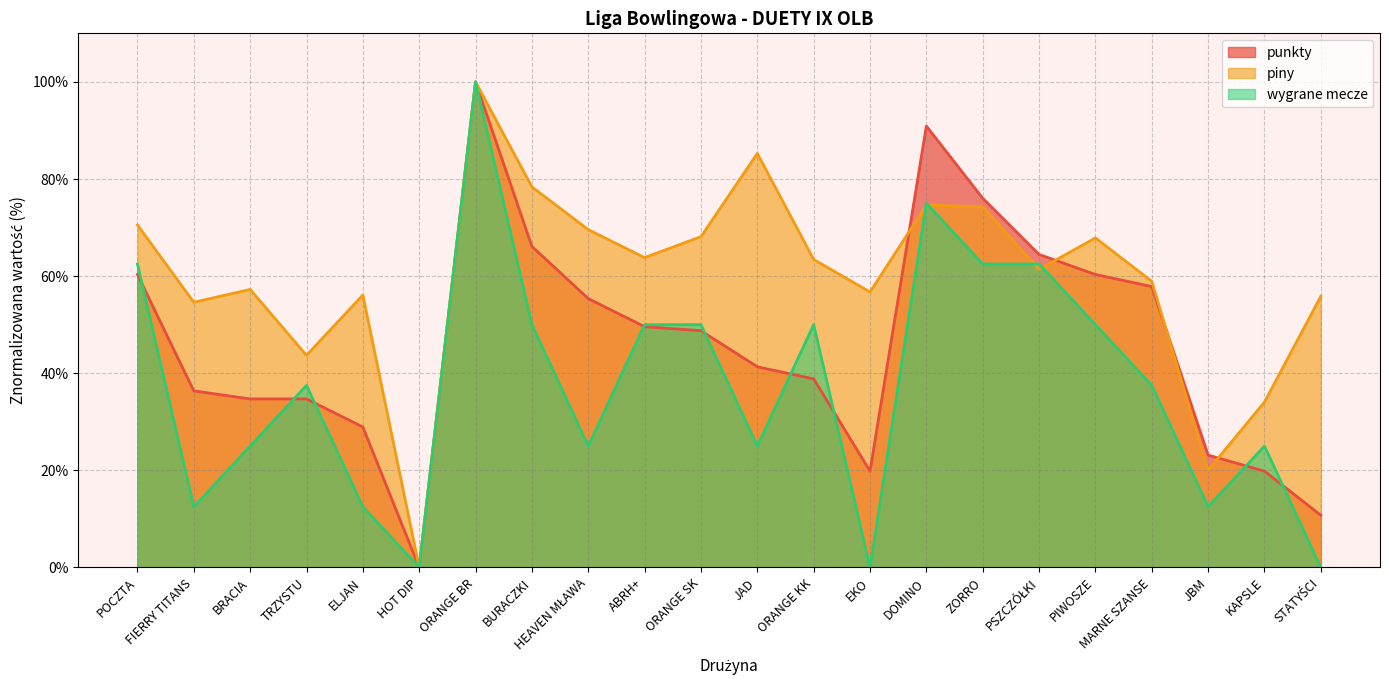

What is the total value across all series at ZORRO?

212.8